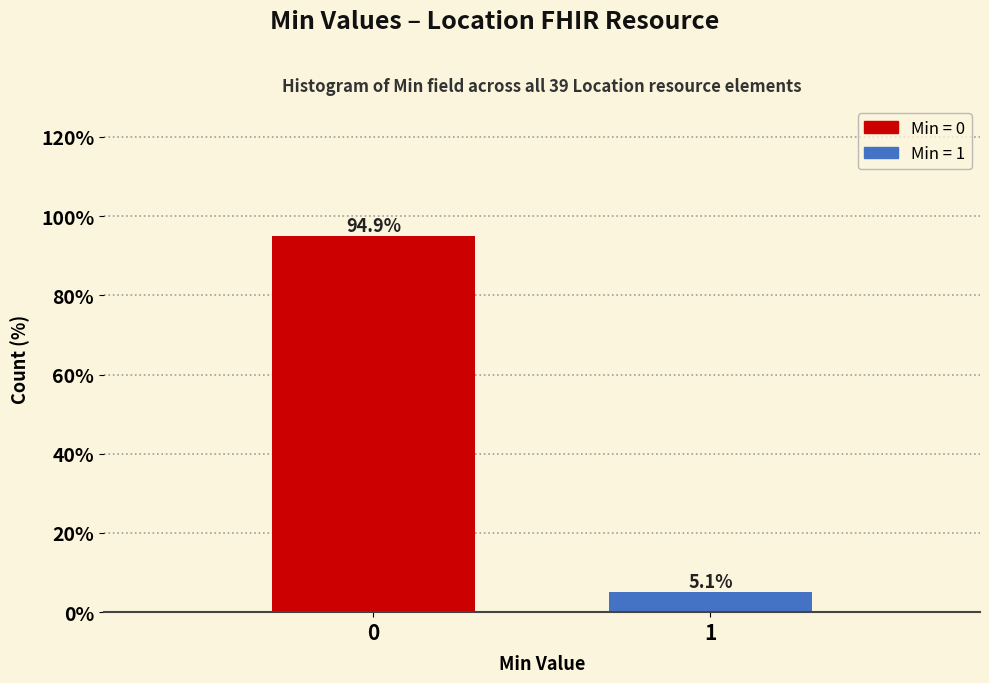

Reading left to right, list all the values displayed in this chart.

94.9	5.1